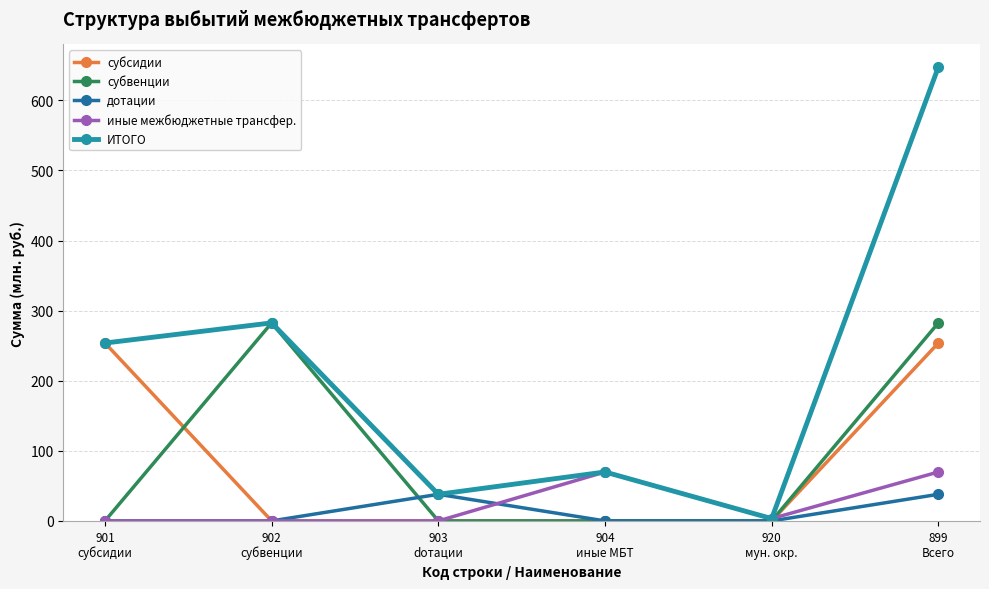

Reading right to left, what are all the values shown in this chart?

субсидии: 253.8	0.0	0.0	0.0	0.0	253.8
субвенции: 282.5	0.0	0.0	0.0	282.5	0.0
дотации: 38.0	0.0	0.0	38.0	0.0	0.0
иные межбюджетные трансфер.: 69.8	3.3	69.8	0.0	0.0	0.0
ИТОГО: 647.4	3.3	69.8	38.0	282.5	253.8